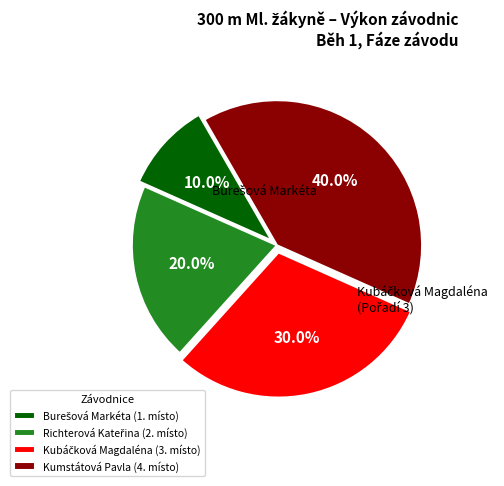

How many segments does this pie chart have?

4